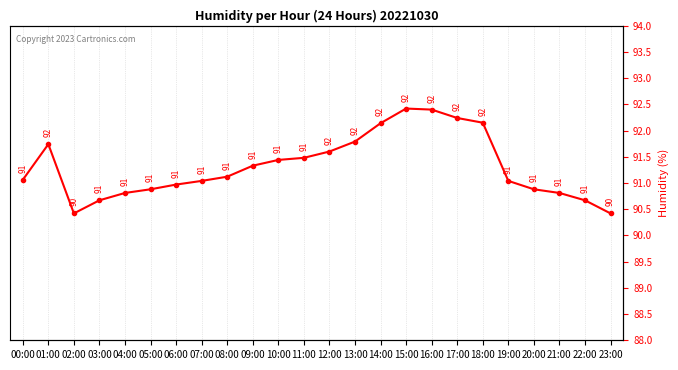

List the labels in order of value, largest first.

15:00, 16:00, 17:00, 18:00, 14:00, 13:00, 01:00, 12:00, 11:00, 10:00, 09:00, 08:00, 00:00, 07:00, 19:00, 06:00, 05:00, 20:00, 04:00, 21:00, 03:00, 22:00, 02:00, 23:00